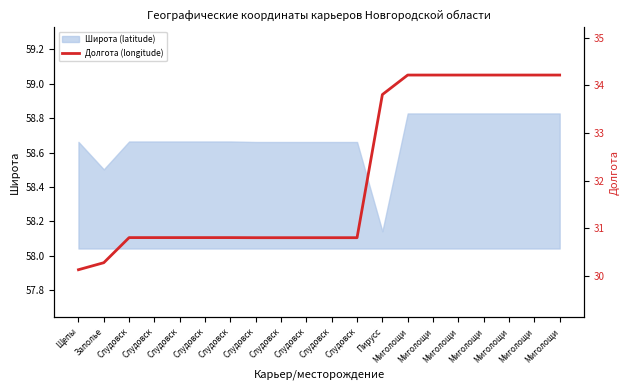

Reading left to right, extract all data points from this chart.

Щепы=30.1	Заполье=30.3	Слудовск=30.8	Слудовск=30.8	Слудовск=30.8	Слудовск=30.8	Слудовск=30.8	Слудовск=30.8	Слудовск=30.8	Слудовск=30.8	Слудовск=30.8	Слудовск=30.8	Пирусс=33.8	Миголощи=34.2	Миголощи=34.2	Миголощи=34.2	Миголощи=34.2	Миголощи=34.2	Миголощи=34.2	Миголощи=34.2